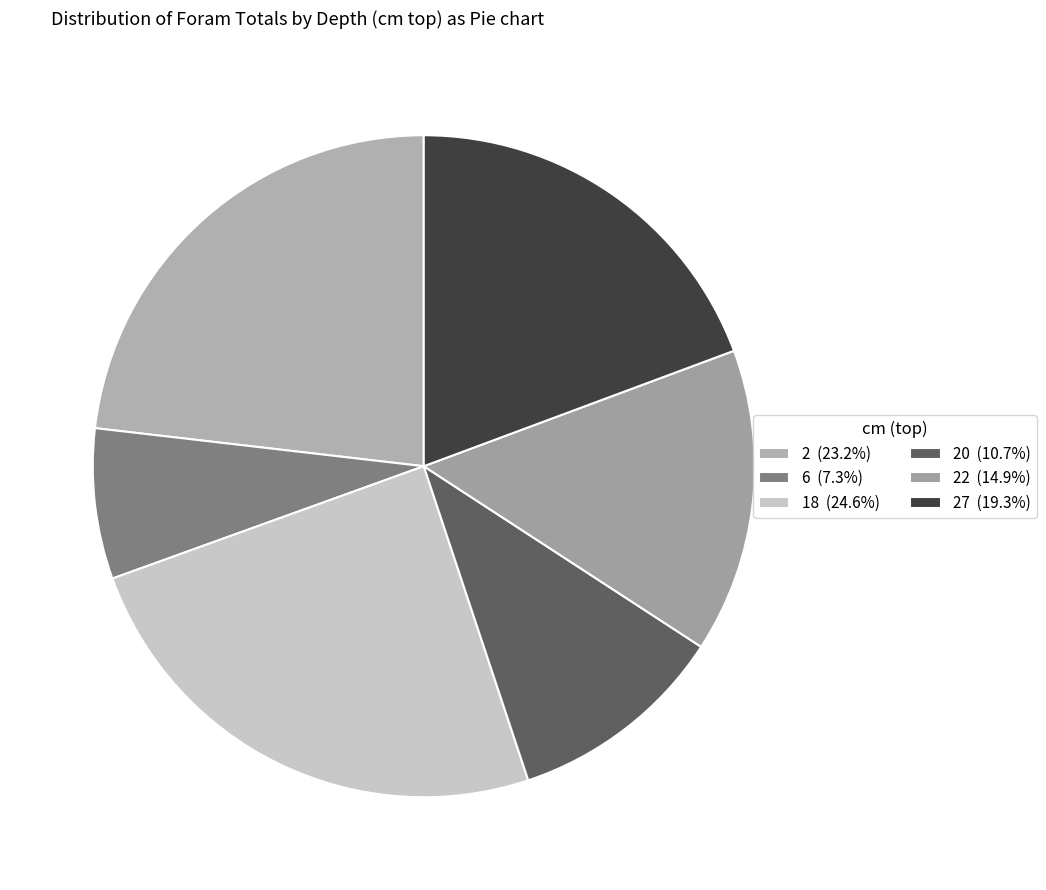

Is there a majority slice in this chart?

No